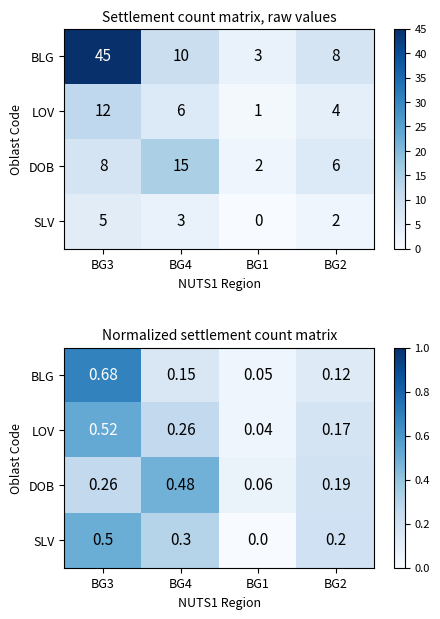

List the series in order of their peak value, lowest first.

DOB, SLV, LOV, BLG